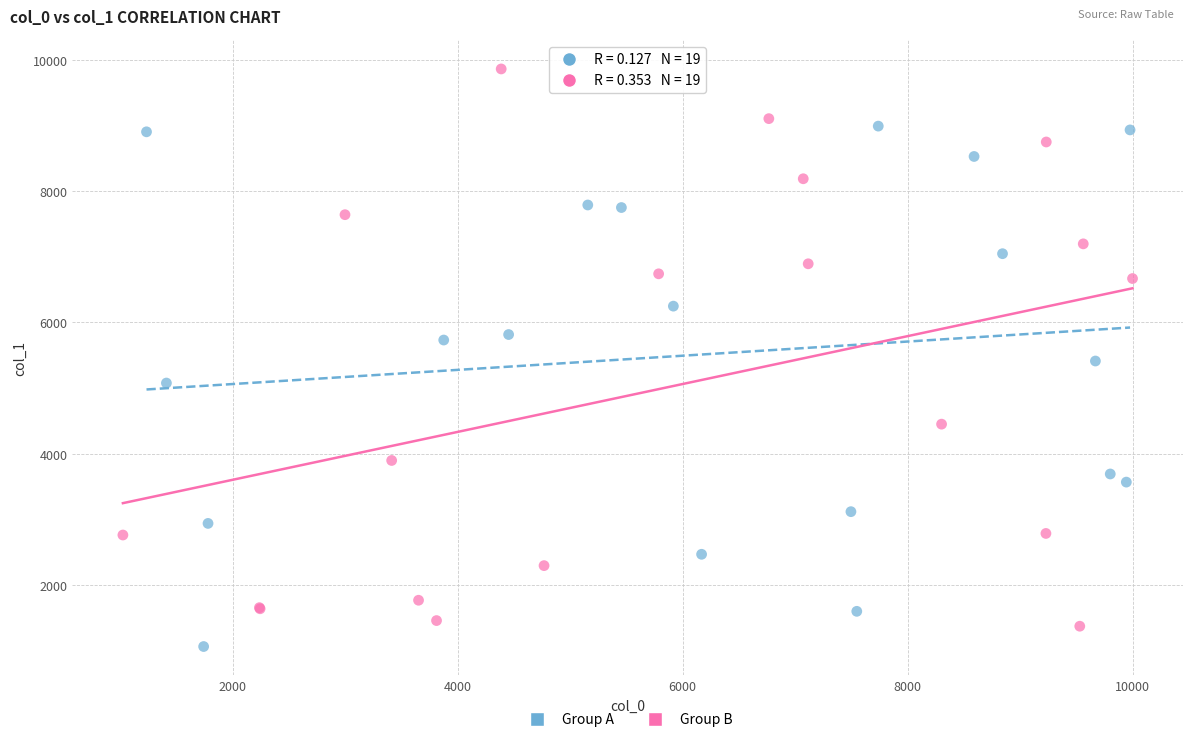

Which series contains the highest Y value?

Group B